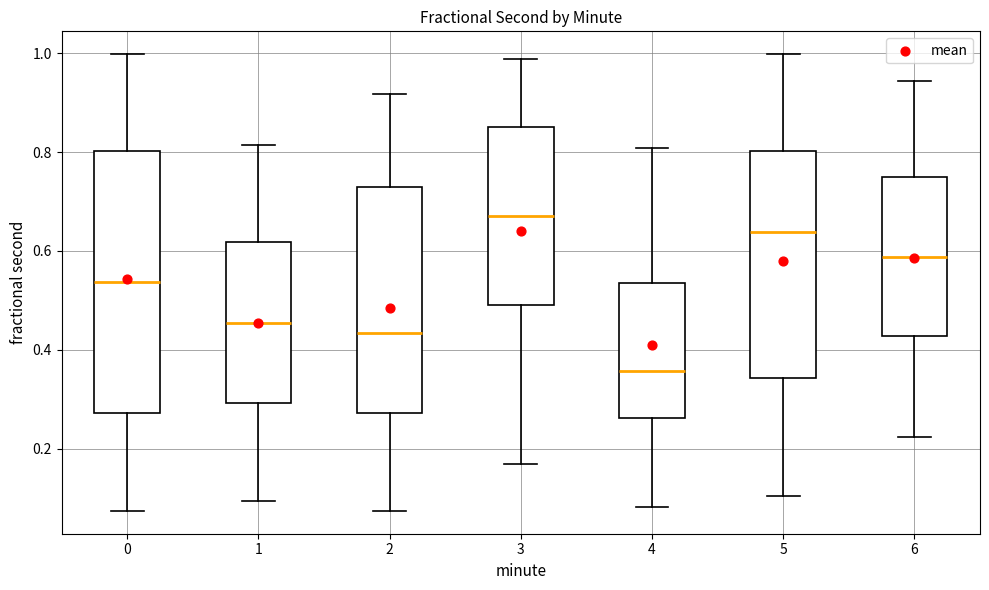

Reading left to right, read every box against the y-axis: the position of its median line, the range the box covers, and the ends of its whiskers. The values are not printed on the chart, so give them approximately, as read against the axis.

0: median 0.54, box 0.28 to 0.80, whiskers 0.08 to 1.00
1: median 0.46, box 0.30 to 0.62, whiskers 0.10 to 0.82
2: median 0.44, box 0.28 to 0.72, whiskers 0.08 to 0.92
3: median 0.68, box 0.48 to 0.86, whiskers 0.16 to 0.98
4: median 0.36, box 0.26 to 0.54, whiskers 0.08 to 0.80
5: median 0.64, box 0.34 to 0.80, whiskers 0.10 to 1.00
6: median 0.58, box 0.42 to 0.74, whiskers 0.22 to 0.94